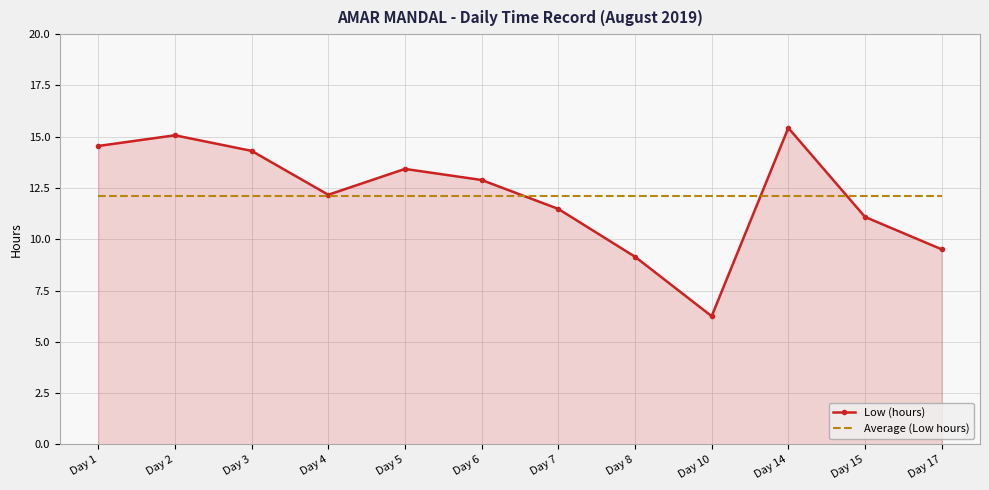

Is it true that Average (Low hours) equals 12.1 at Day 5?

True